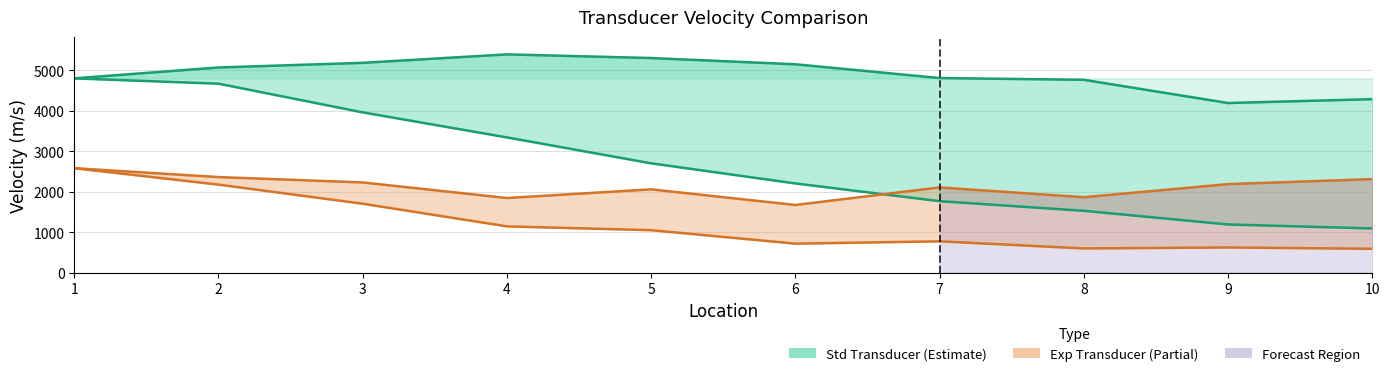

Where is Std Uncorrected Velocity nearest to the value 2943?

5